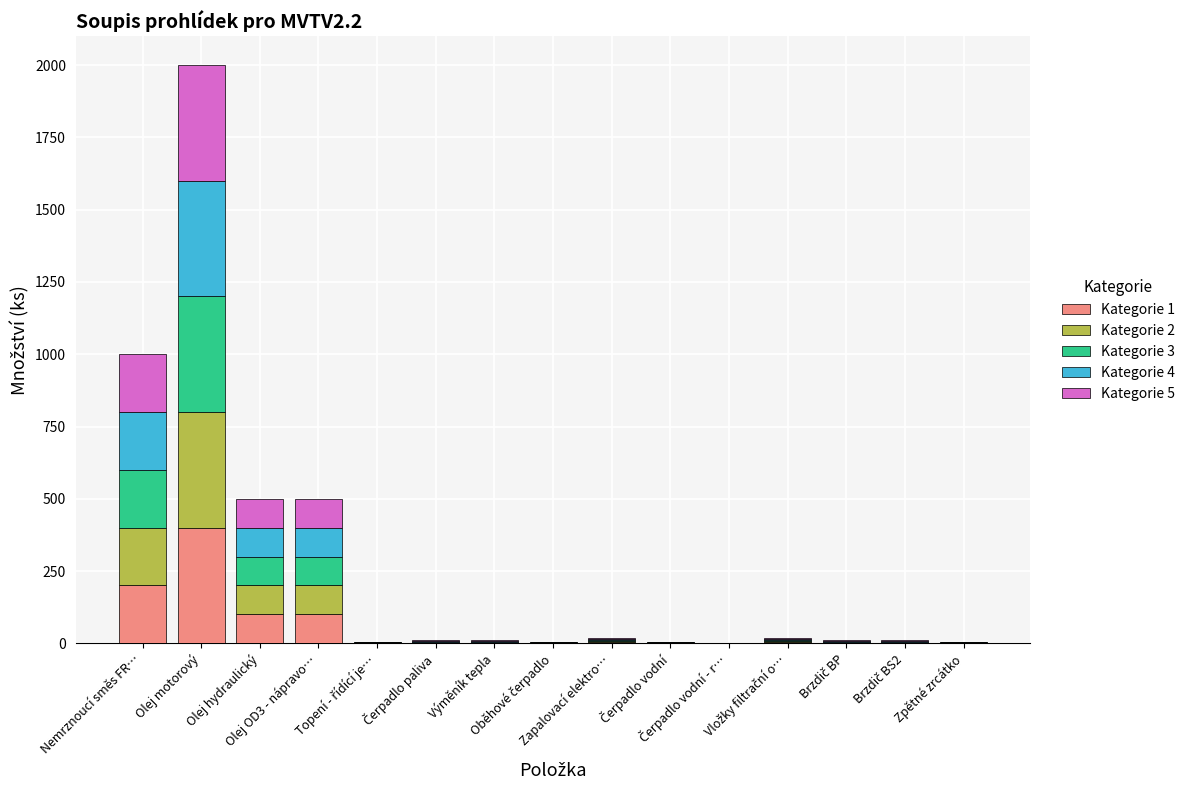

What is the value of the Kategorie 1 bar at the 10th from the left?

1